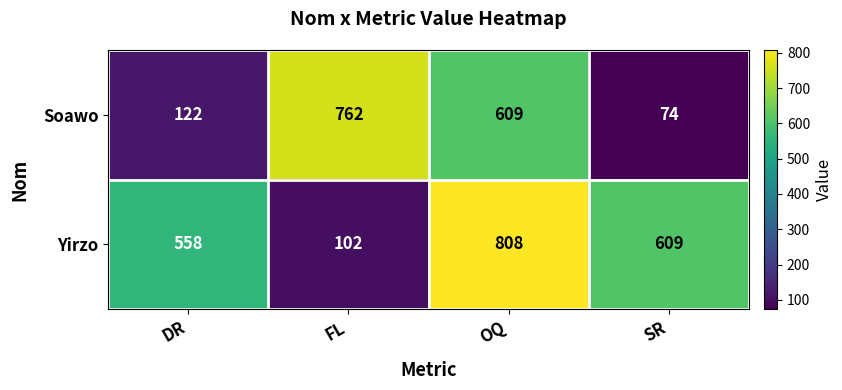

Which series has the largest total across all categories?

Yirzo